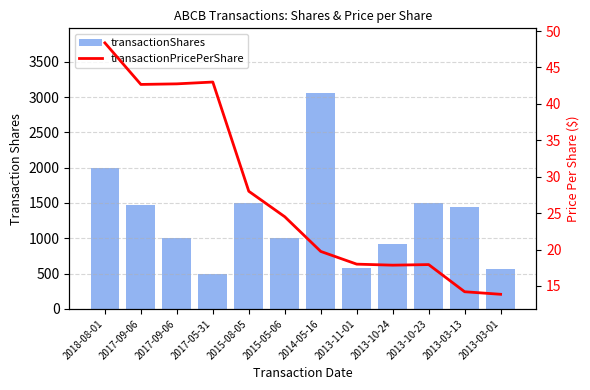

At which label does transactionShares first exceed 1438?

2018-08-01